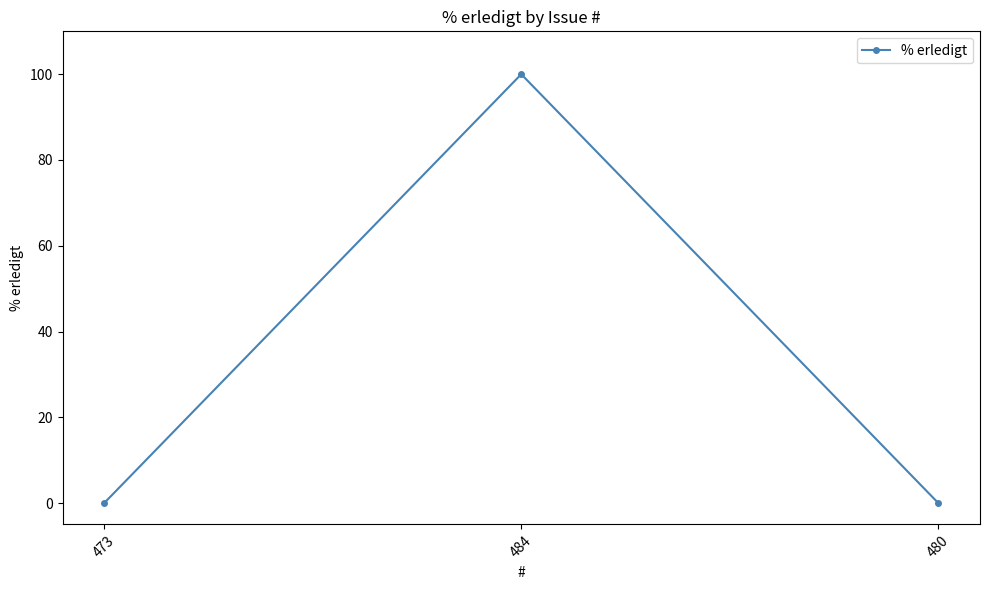

What is the label of the 1st point from the left?

473